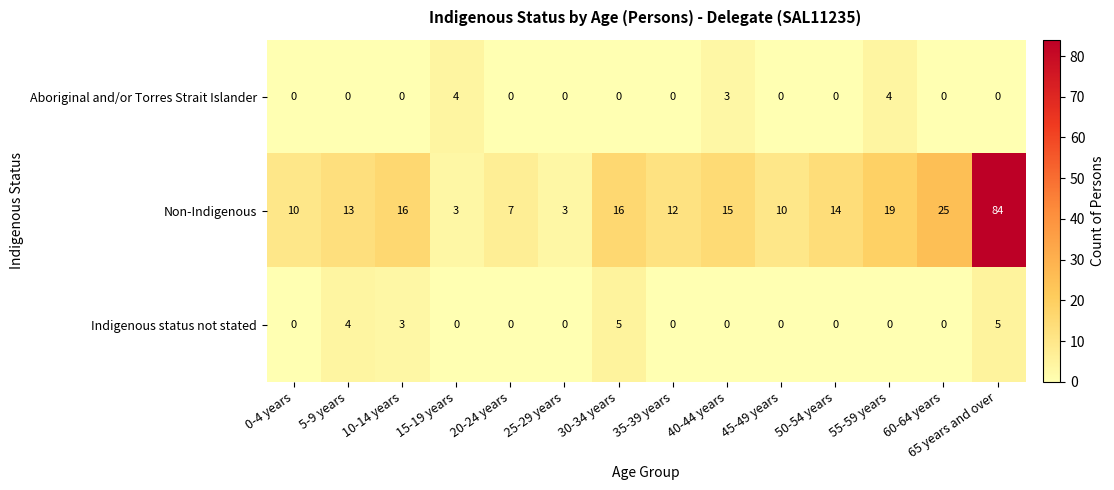

What is the highest value of the Non-Indigenous series?

84